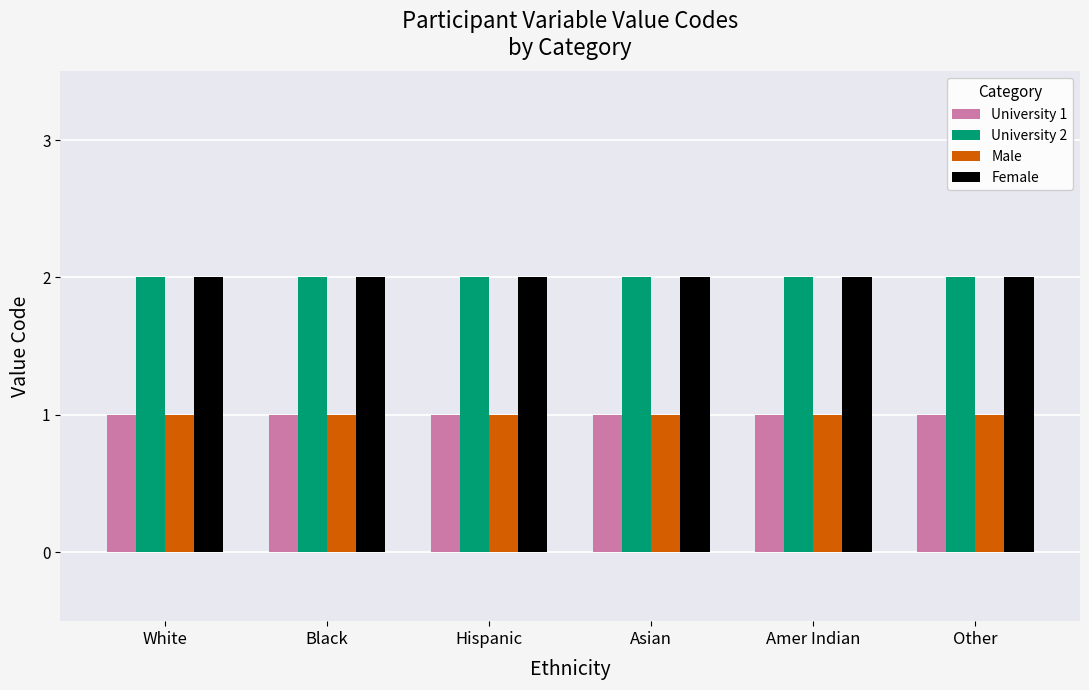

The Female series shows 2 at Black. True or false?

True